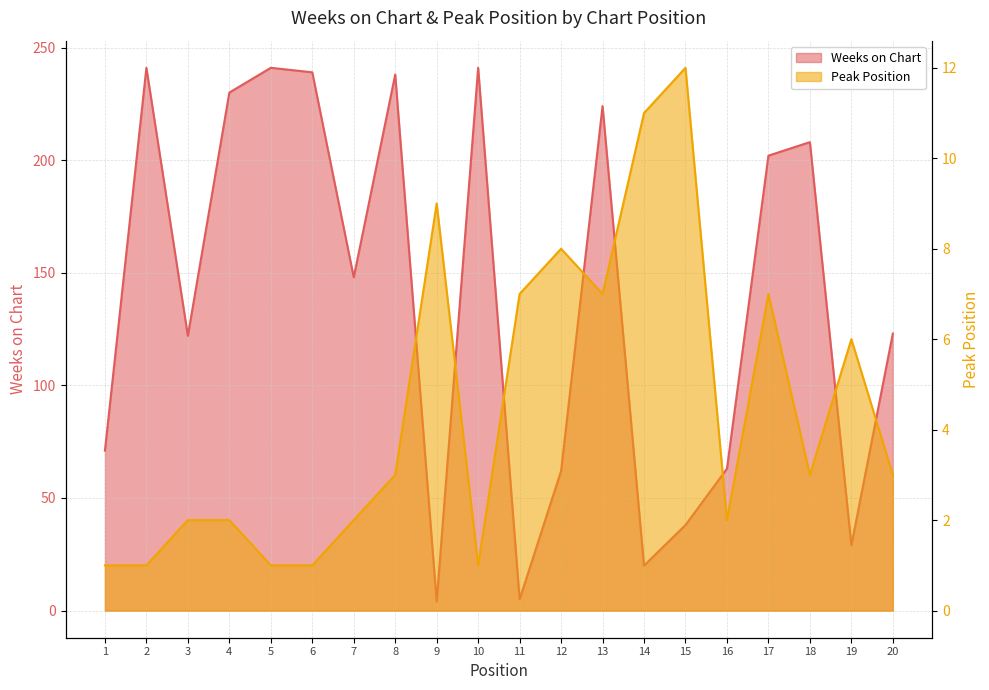

Between which two adjacent categories do Peak Position and Weeks on Chart first intersect?

8 and 9